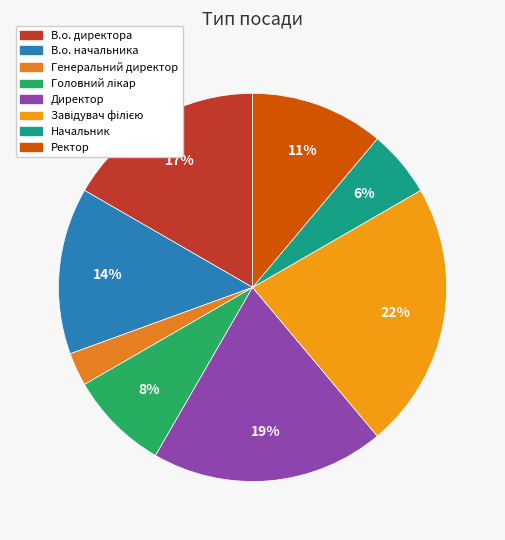

What percentage is the Ректор slice, to the nearest percent?

11%